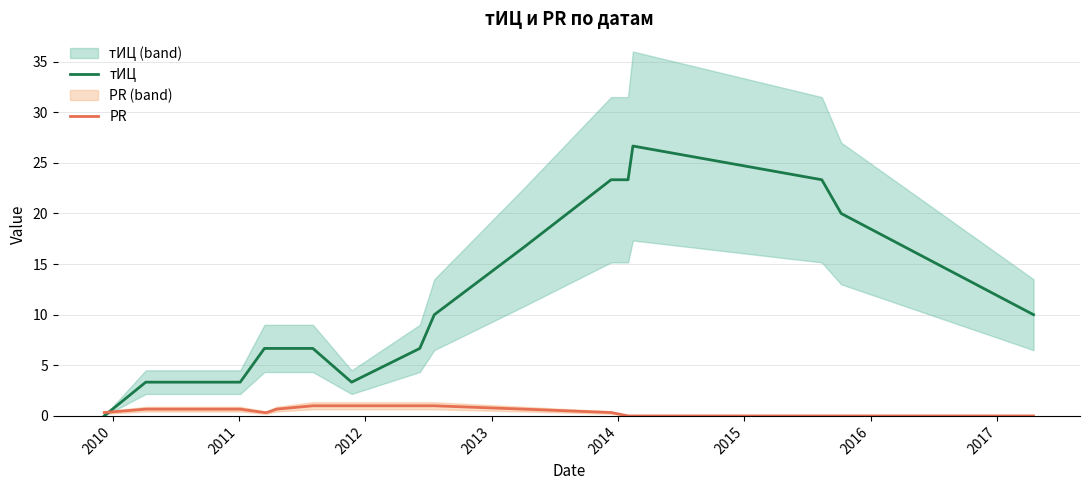

How many lines are shown in the chart?

2